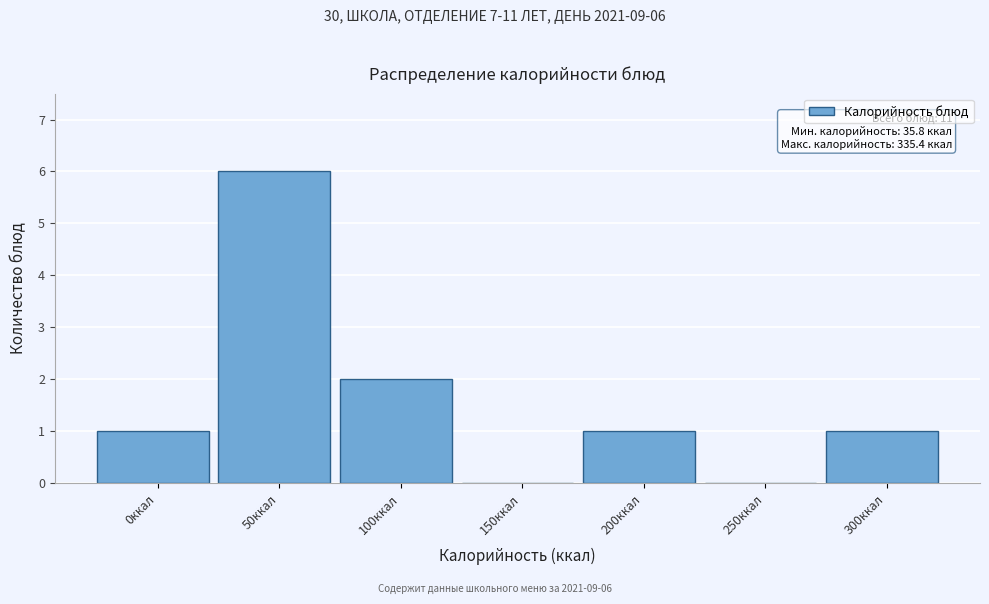

Reading right to left, what are all the values shown in this chart?

300ккал=1	250ккал=0	200ккал=1	150ккал=0	100ккал=2	50ккал=6	0ккал=1